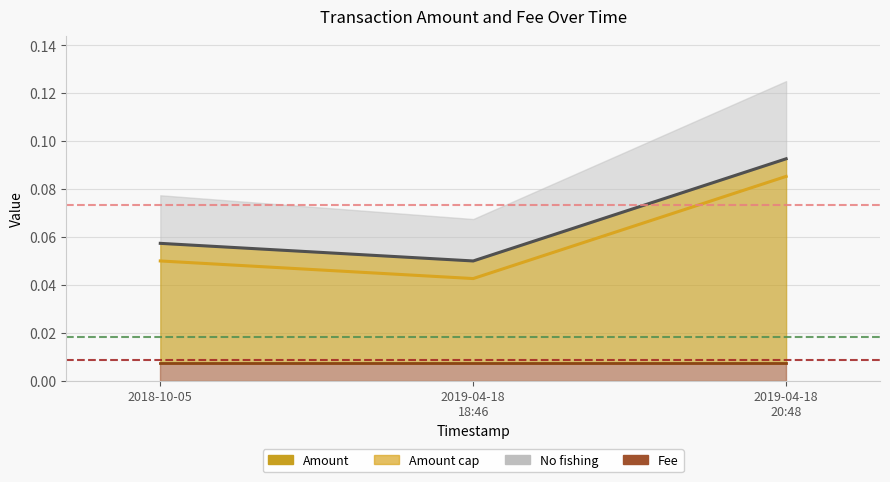

Is it true that Amount equals 0.0 at 2019-04-18 18:46:02?

False